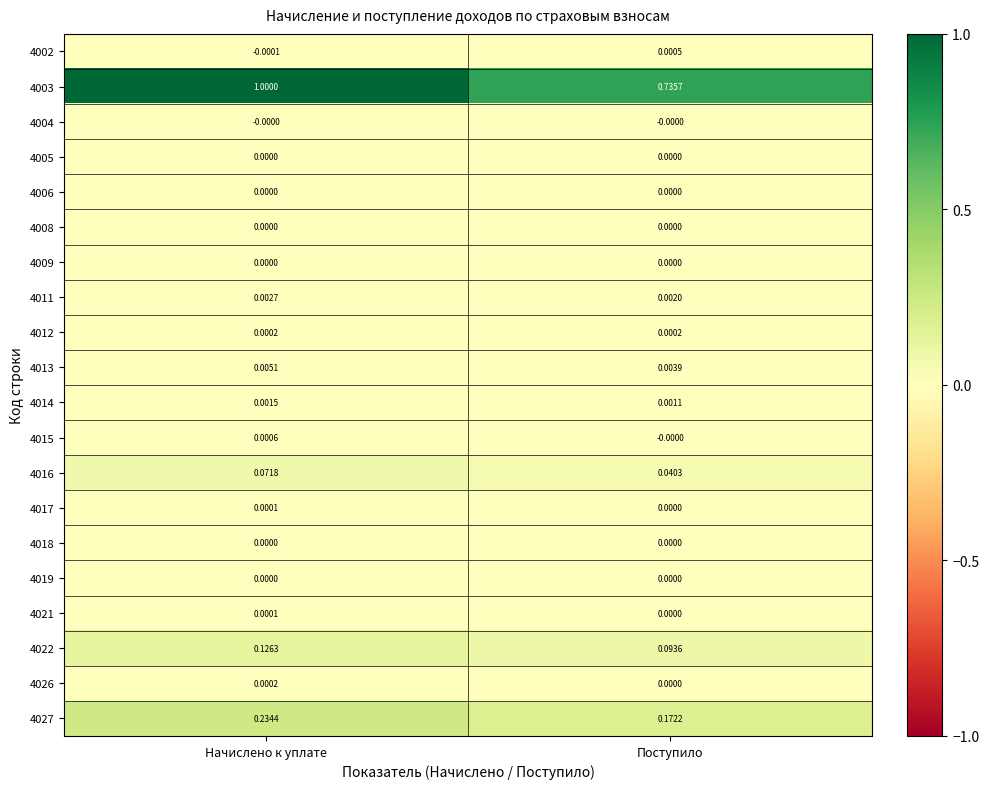

At which category does the chart reach its peak across all series?

Начислено к уплате